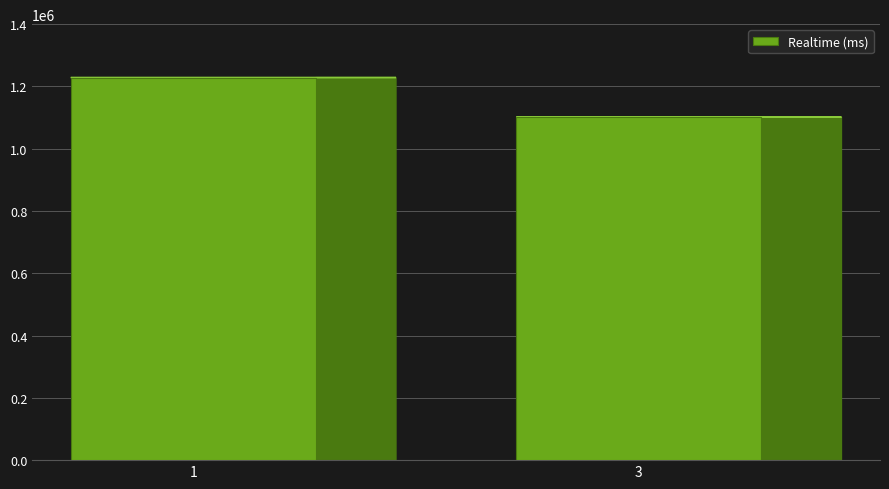

Reading left to right, extract all data points from this chart.

1=1228632	3=1101419